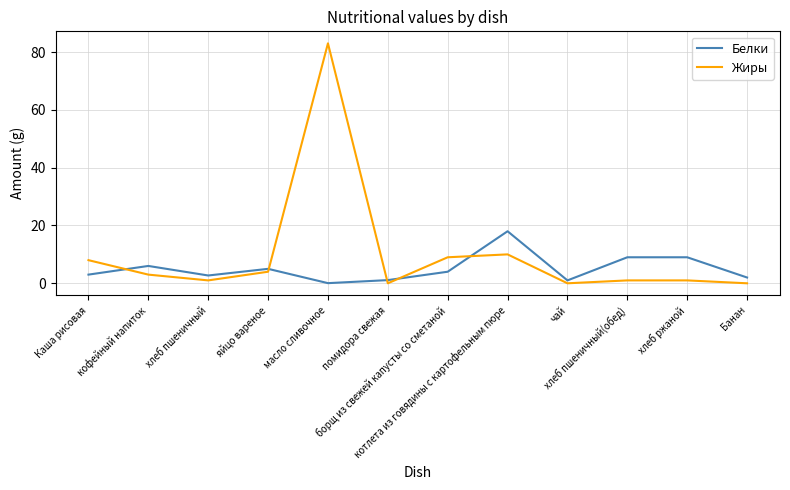

Which series has the largest total across all categories?

Жиры